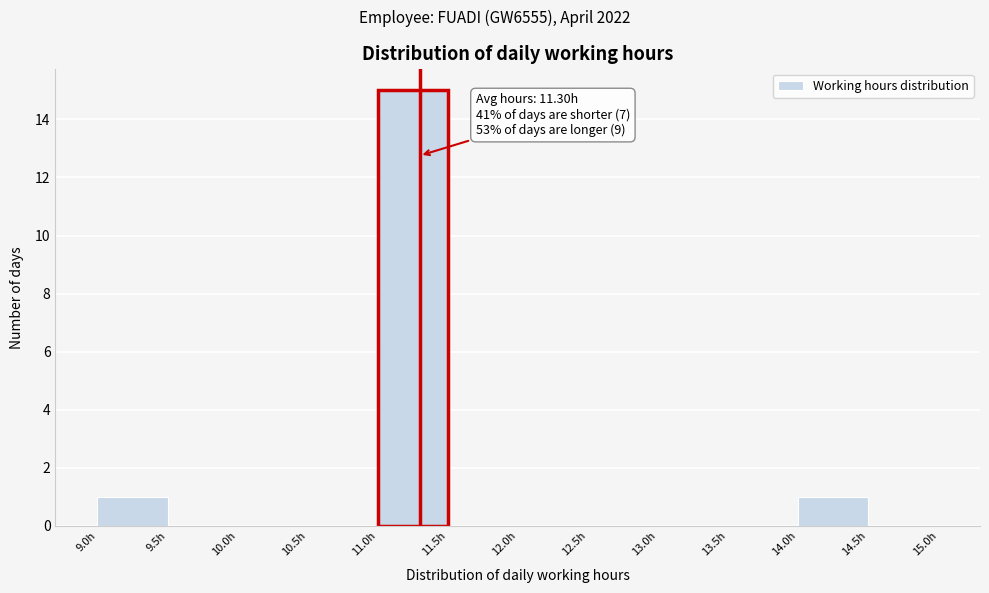

Over which range of the x-axis is the bar tallest?

11.0 to 11.5